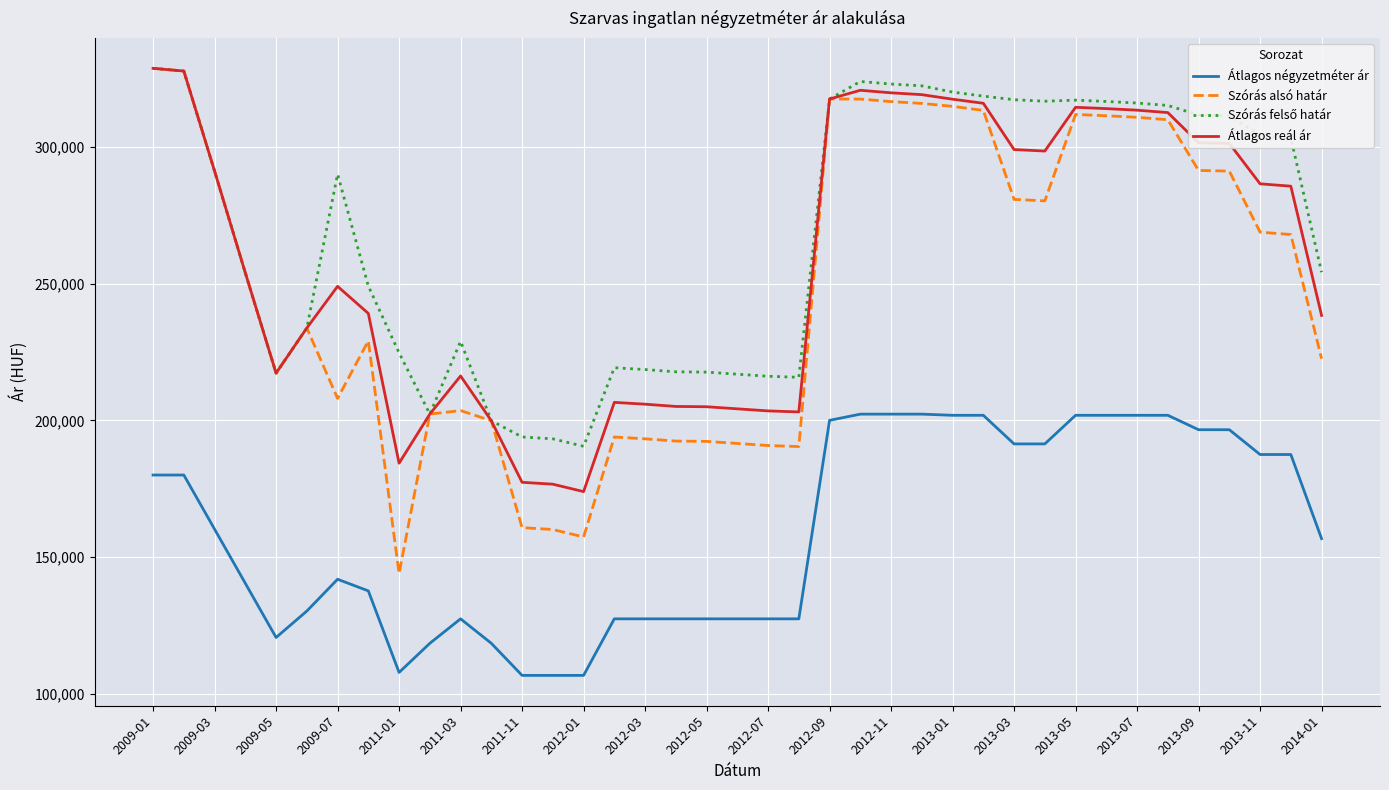

Which series has the largest range (max minus min)?

Szórás alsó határ